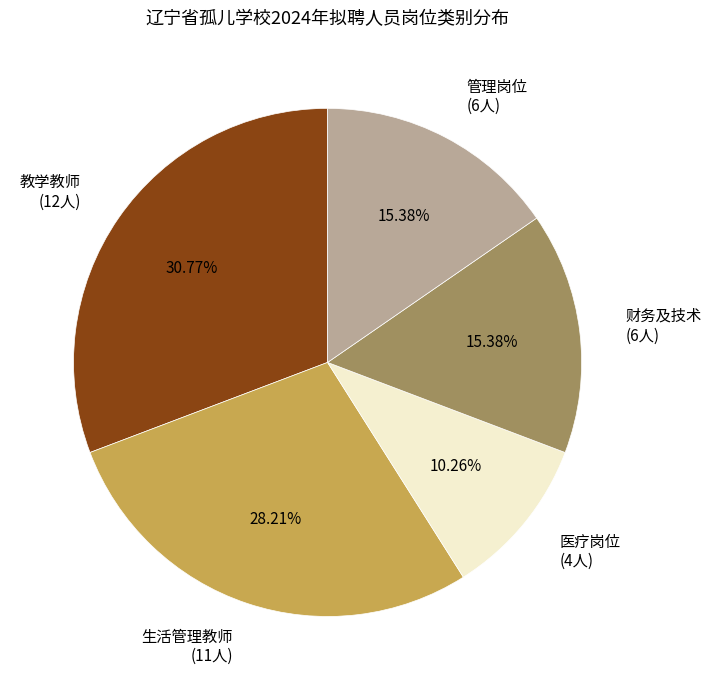

Do 教学教师 (12人) and 管理岗位 (6人) together represent more than half of the pie?

No